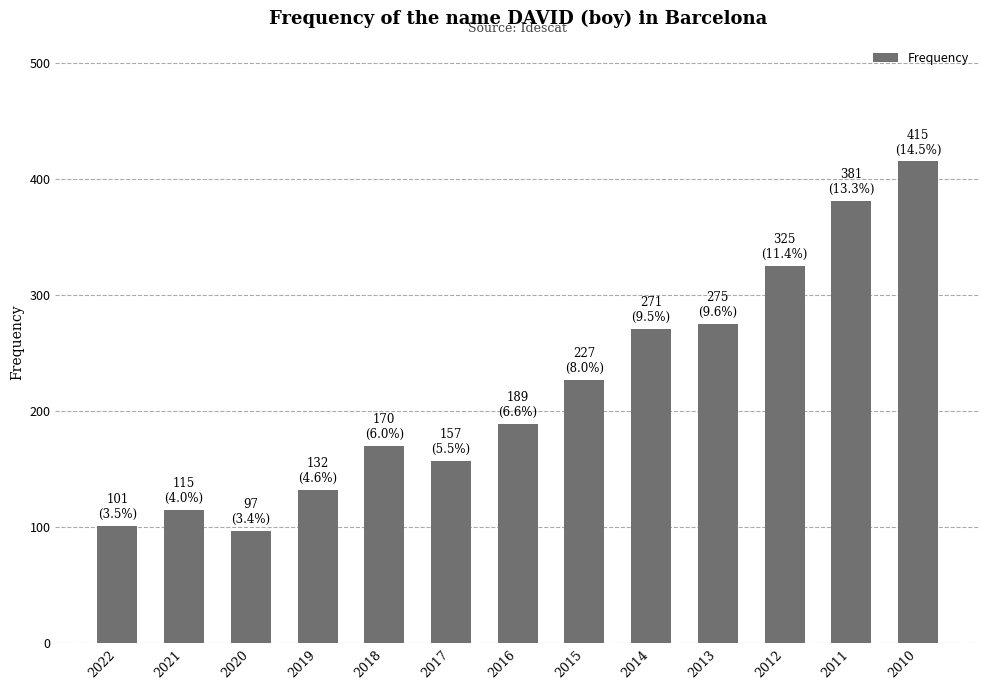

Reading right to left, extract all data points from this chart.

2010=415	2011=381	2012=325	2013=275	2014=271	2015=227	2016=189	2017=157	2018=170	2019=132	2020=97	2021=115	2022=101